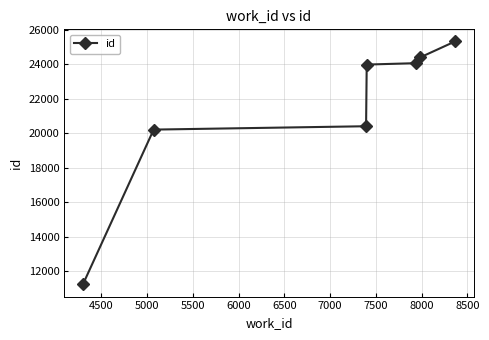

What is the average value?

21373